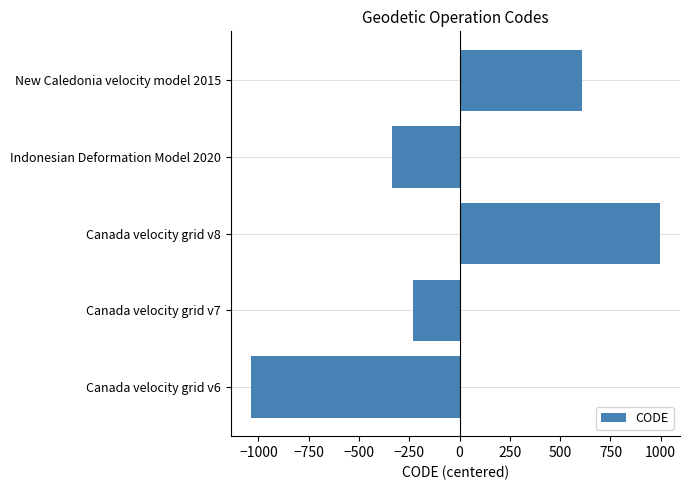

How many negative values are there?

3